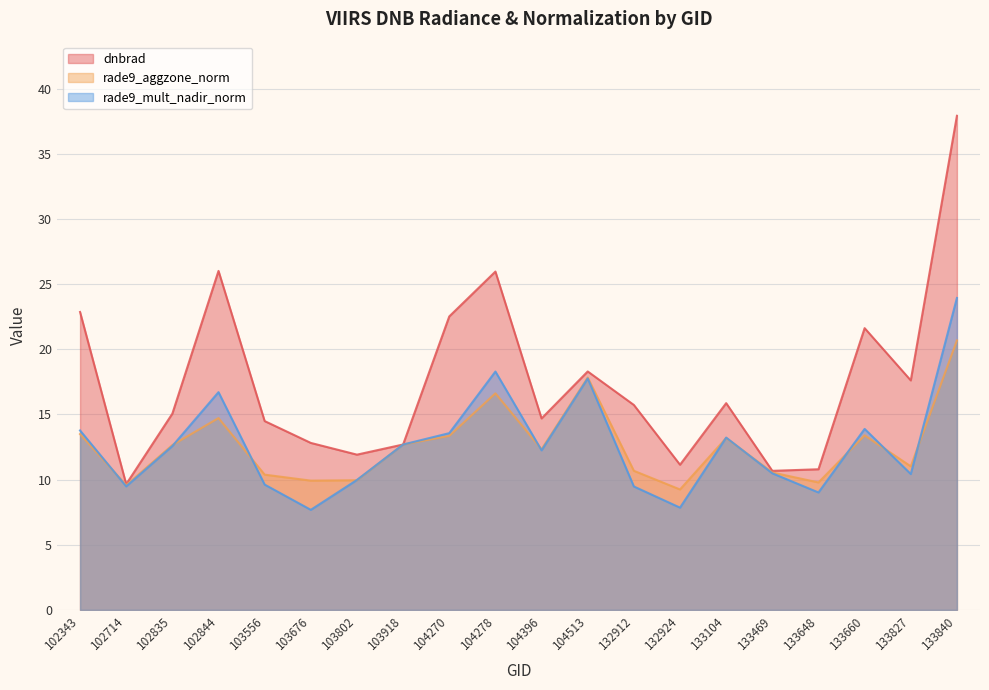

In dnbrad, how many points are lower than both neighbors (excluding endpoints)?

6